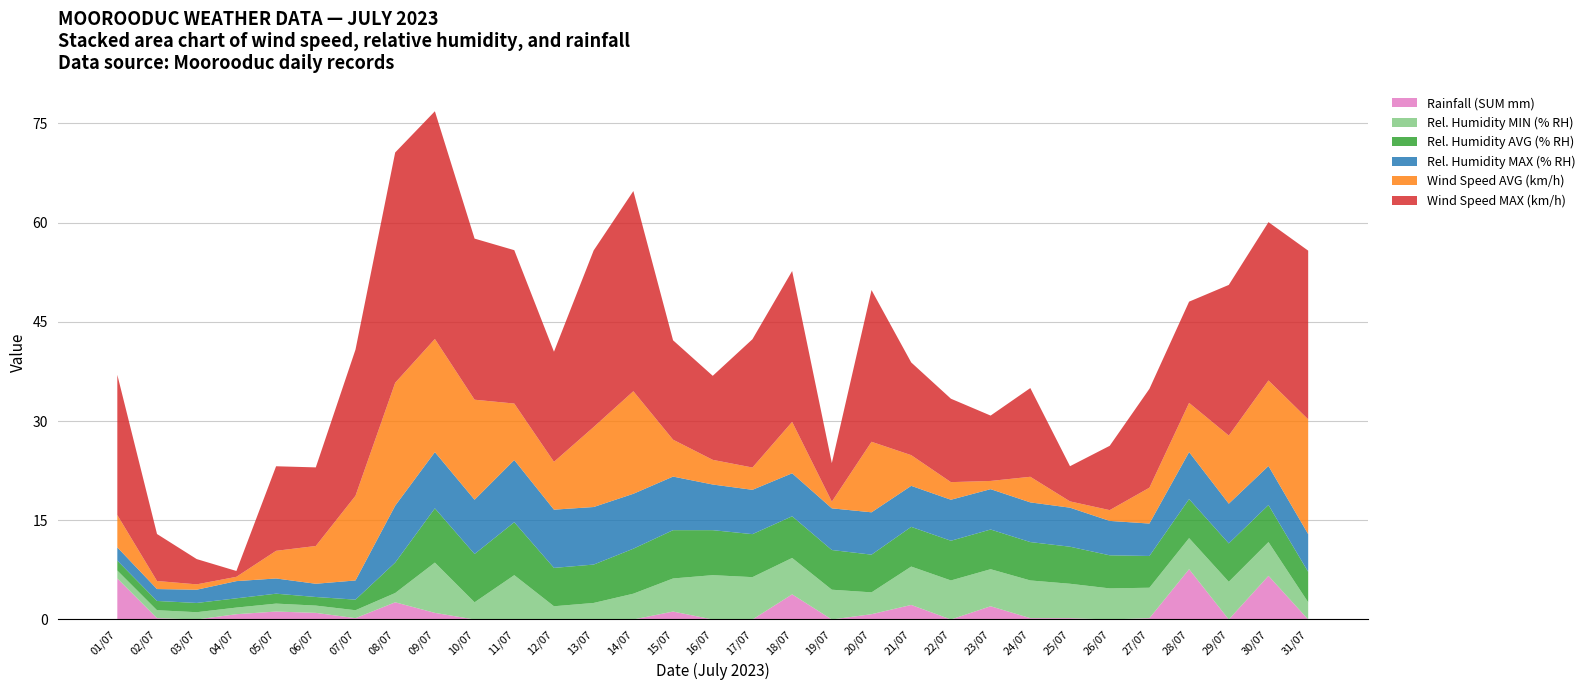

Reading left to right, extract all data points from this chart.

Rainfall (SUM mm): 01/07=6.2	02/07=0.2	03/07=0.0	04/07=0.8	05/07=1.2	06/07=1.0	07/07=0.2	08/07=2.6	09/07=1.0	10/07=0.0	11/07=0.0	12/07=0.0	13/07=0.0	14/07=0.0	15/07=1.2	16/07=0.0	17/07=0.0	18/07=3.8	19/07=0.0	20/07=0.8	21/07=2.2	22/07=0.0	23/07=2.0	24/07=0.2	25/07=0.2	26/07=0.0	27/07=0.2	28/07=7.6	29/07=0.0	30/07=6.6	31/07=0.0
Rel. Humidity MIN (% RH): 01/07=1.2	02/07=1.2	03/07=1.1	04/07=1.0	05/07=1.2	06/07=1.1	07/07=1.2	08/07=1.4	09/07=7.6	10/07=2.6	11/07=6.7	12/07=2.0	13/07=2.5	14/07=3.9	15/07=5.0	16/07=6.7	17/07=6.4	18/07=5.5	19/07=4.5	20/07=3.3	21/07=5.8	22/07=5.9	23/07=5.6	24/07=5.7	25/07=5.2	26/07=4.7	27/07=4.6	28/07=4.7	29/07=5.7	30/07=5.1	31/07=2.6
Rel. Humidity AVG (% RH): 01/07=1.5	02/07=1.4	03/07=1.4	04/07=1.4	05/07=1.5	06/07=1.3	07/07=1.6	08/07=4.6	09/07=8.2	10/07=7.3	11/07=8.0	12/07=5.8	13/07=5.8	14/07=6.8	15/07=7.3	16/07=6.8	17/07=6.5	18/07=6.3	19/07=6.0	20/07=5.7	21/07=6.0	22/07=6.0	23/07=6.0	24/07=5.8	25/07=5.6	26/07=5.0	27/07=4.8	28/07=5.9	29/07=5.8	30/07=5.6	31/07=4.6
Rel. Humidity MAX (% RH): 01/07=2.0	02/07=1.8	03/07=2.0	04/07=2.6	05/07=2.3	06/07=2.0	07/07=2.9	08/07=8.6	09/07=8.5	10/07=8.2	11/07=9.4	12/07=8.8	13/07=8.7	14/07=8.3	15/07=8.1	16/07=6.9	17/07=6.7	18/07=6.5	19/07=6.3	20/07=6.4	21/07=6.2	22/07=6.2	23/07=6.1	24/07=6.0	25/07=5.9	26/07=5.2	27/07=4.9	28/07=7.1	29/07=6.0	30/07=5.9	31/07=5.7
Wind Speed AVG (km/h): 01/07=4.9	02/07=1.2	03/07=0.8	04/07=0.7	05/07=4.2	06/07=5.7	07/07=12.8	08/07=18.6	09/07=17.1	10/07=15.1	11/07=8.5	12/07=7.2	13/07=12.1	14/07=15.5	15/07=5.6	16/07=3.7	17/07=3.4	18/07=7.8	19/07=1.0	20/07=10.7	21/07=4.6	22/07=2.7	23/07=1.2	24/07=3.9	25/07=0.9	26/07=1.6	27/07=5.4	28/07=7.4	29/07=10.3	30/07=12.9	31/07=17.4
Wind Speed MAX (km/h): 01/07=21.2	02/07=7.1	03/07=3.8	04/07=0.9	05/07=12.8	06/07=11.9	07/07=22.1	08/07=34.8	09/07=34.4	10/07=24.4	11/07=23.2	12/07=16.6	13/07=26.7	14/07=30.3	15/07=15.0	16/07=12.7	17/07=19.4	18/07=22.8	19/07=5.8	20/07=22.9	21/07=14.0	22/07=12.6	23/07=9.9	24/07=13.4	25/07=5.3	26/07=9.7	27/07=14.9	28/07=15.3	29/07=22.8	30/07=23.9	31/07=25.5